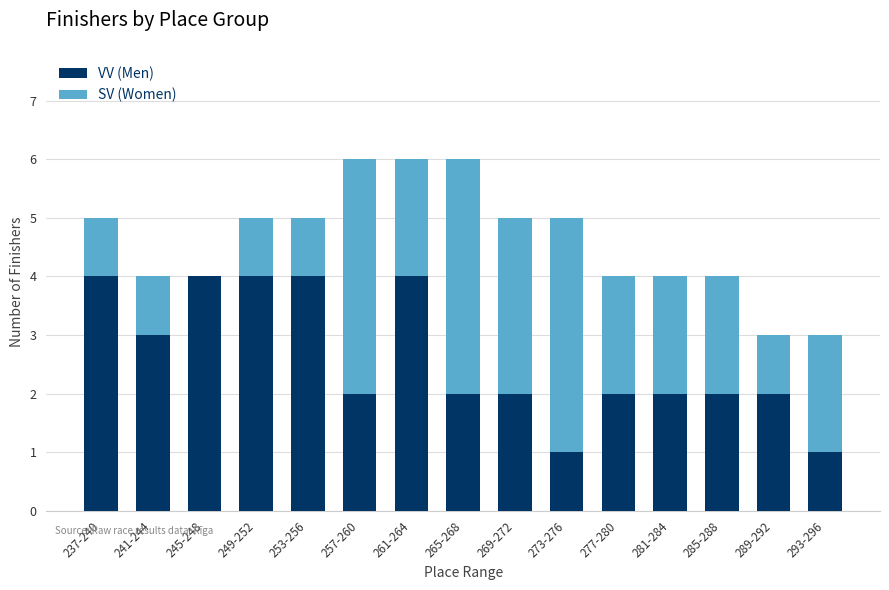

What is the total value across all series at 265-268?

6